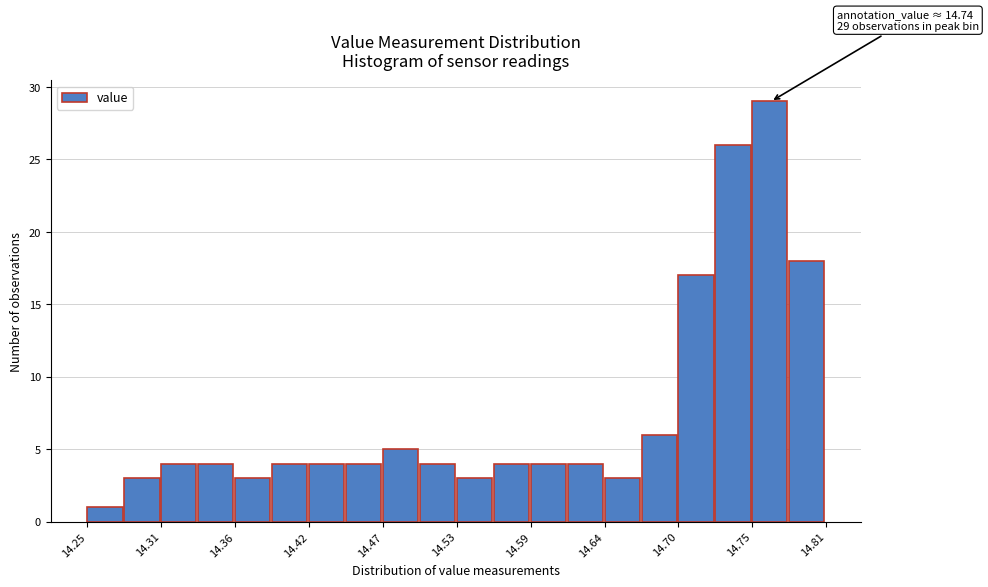

Around what value on the x-axis is the tallest bar? Give the approximate position of its centre, as read against the axis.

14.77